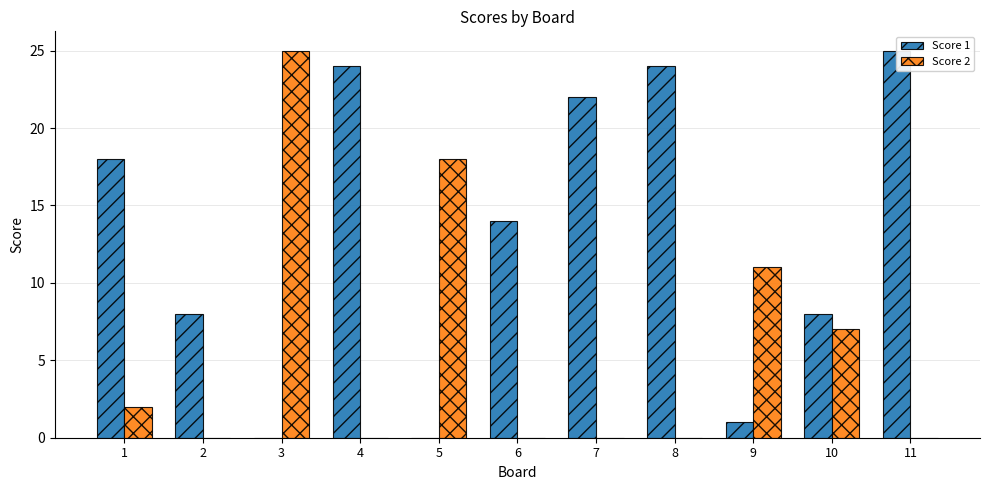

List the series in order of their peak value, lowest first.

Score 1, Score 2